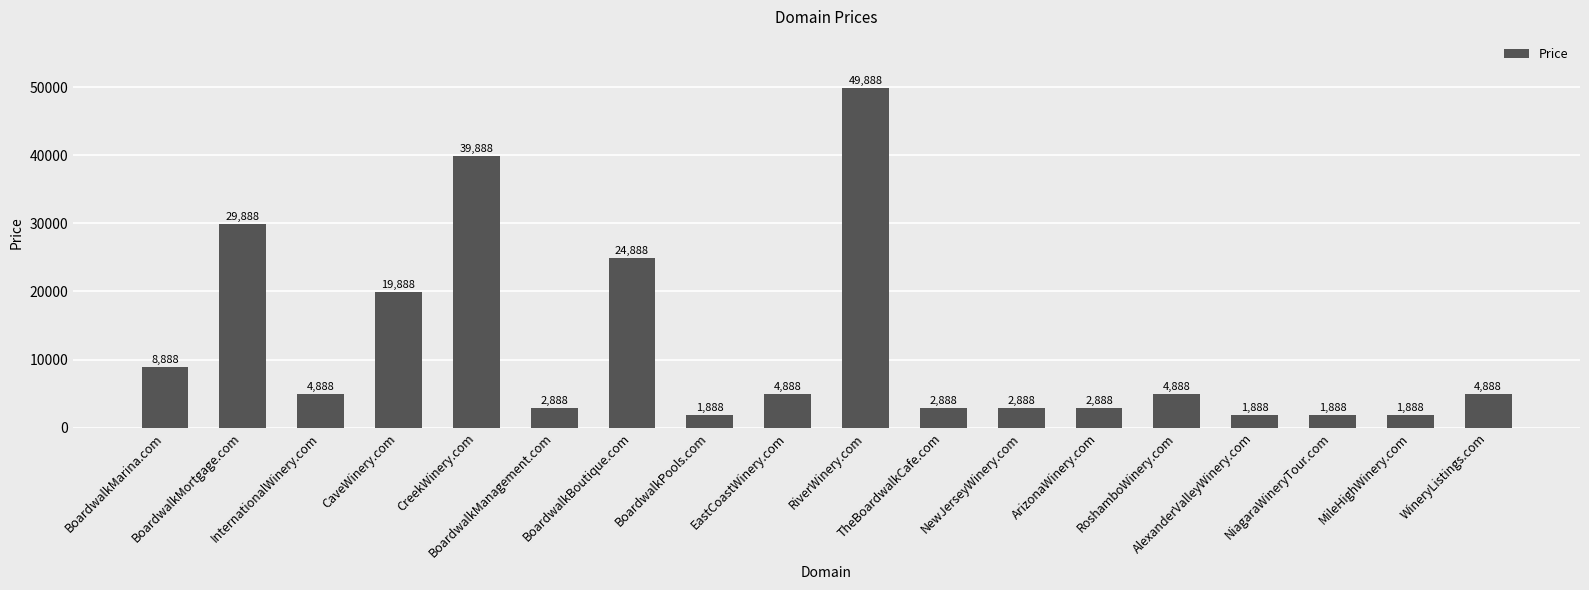

What is the difference between the second highest and second lowest values?

38000